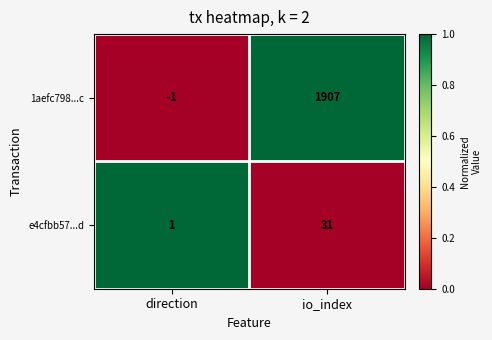

What is the difference between the maximum and minimum values in the e4cfbb57...d series?

30